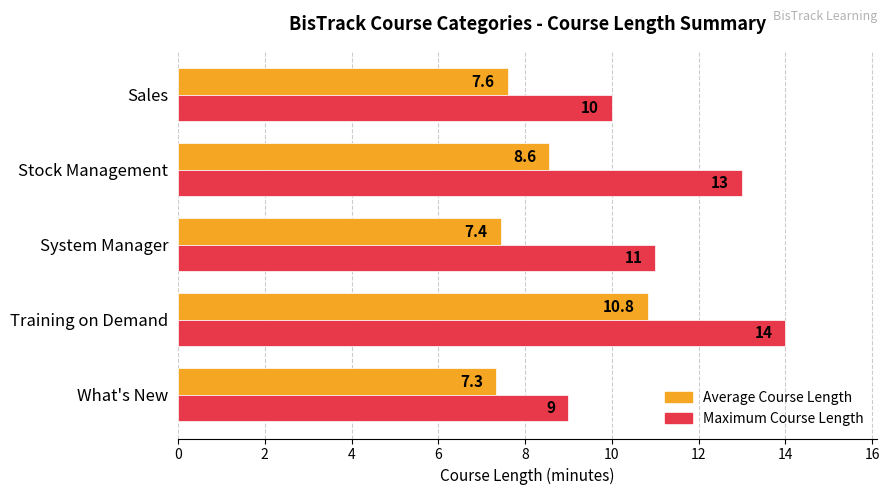

What are all the series names shown in the legend?

Average Course Length, Maximum Course Length